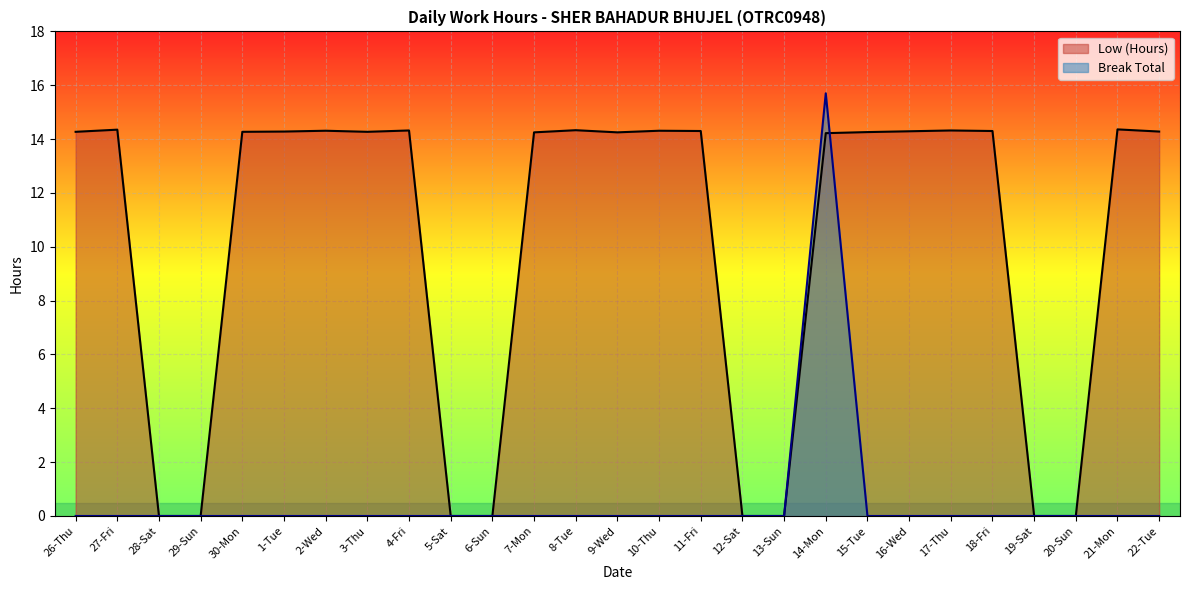

How many data points in Low (Hours) are less than 14?

8